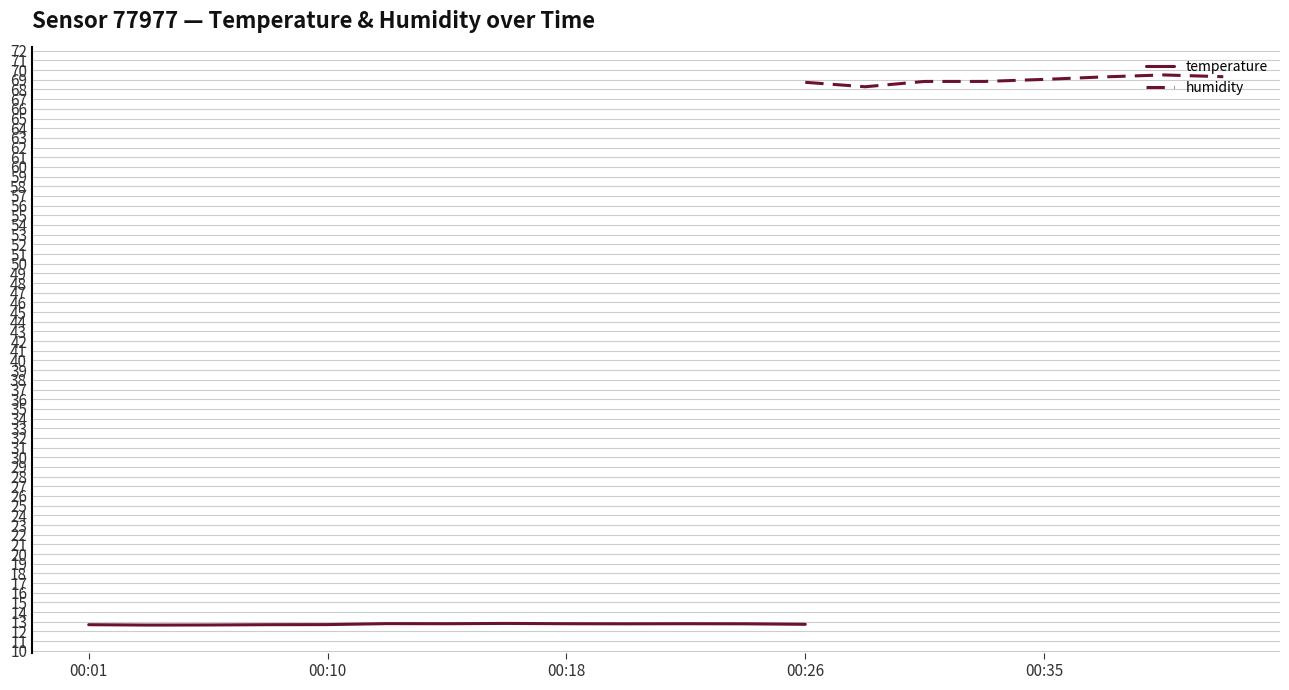

True or false: temperature and humidity intersect in this chart.

False